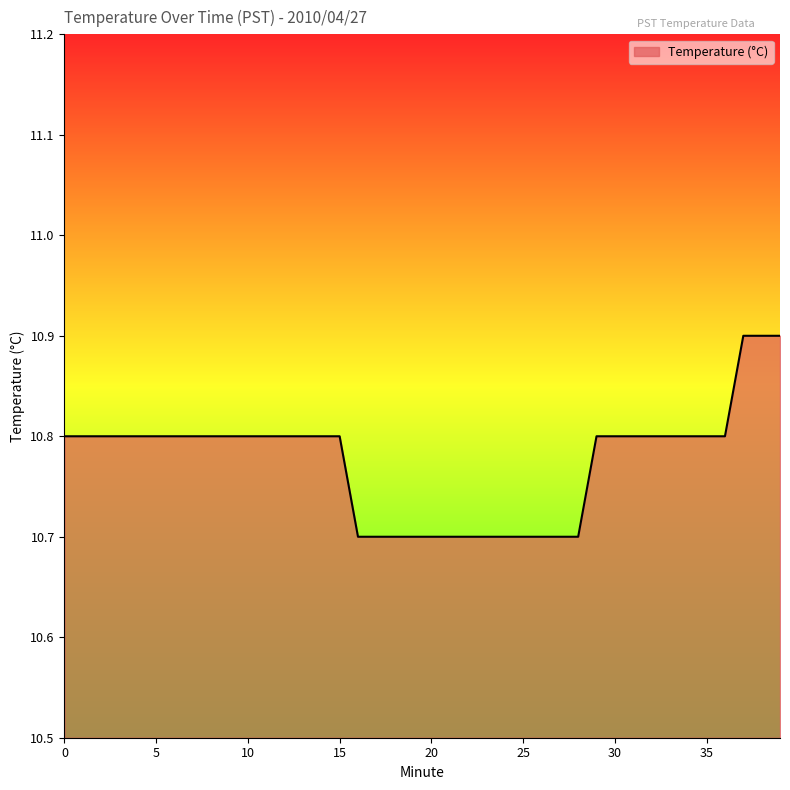

What is the smallest value displayed?

10.7